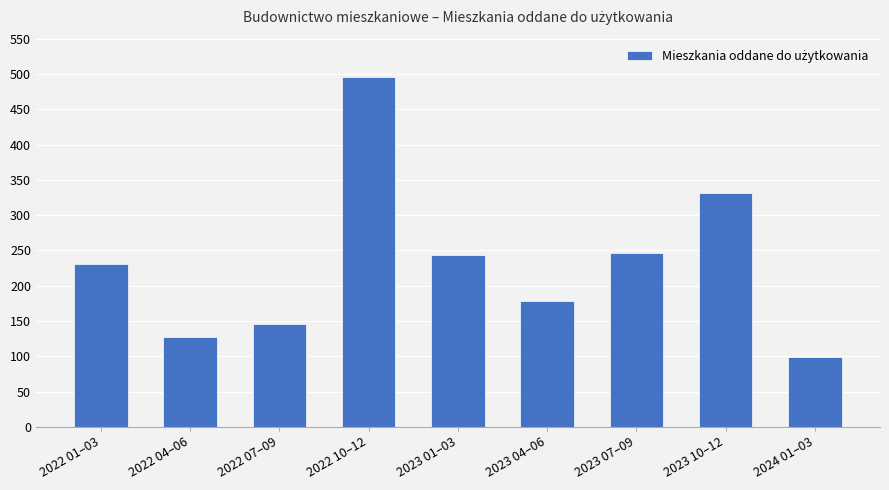

What is the difference between the values at 2023 04–06 and 2024 01–03?

80